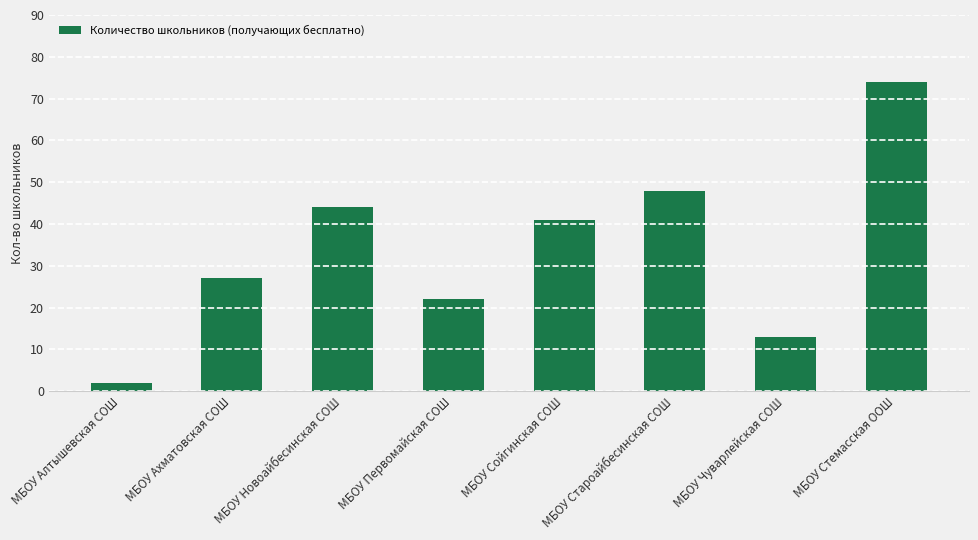

Between МБОУ Стемасская ООШ and МБОУ Сойгинская СОШ, which is larger?

МБОУ Стемасская ООШ